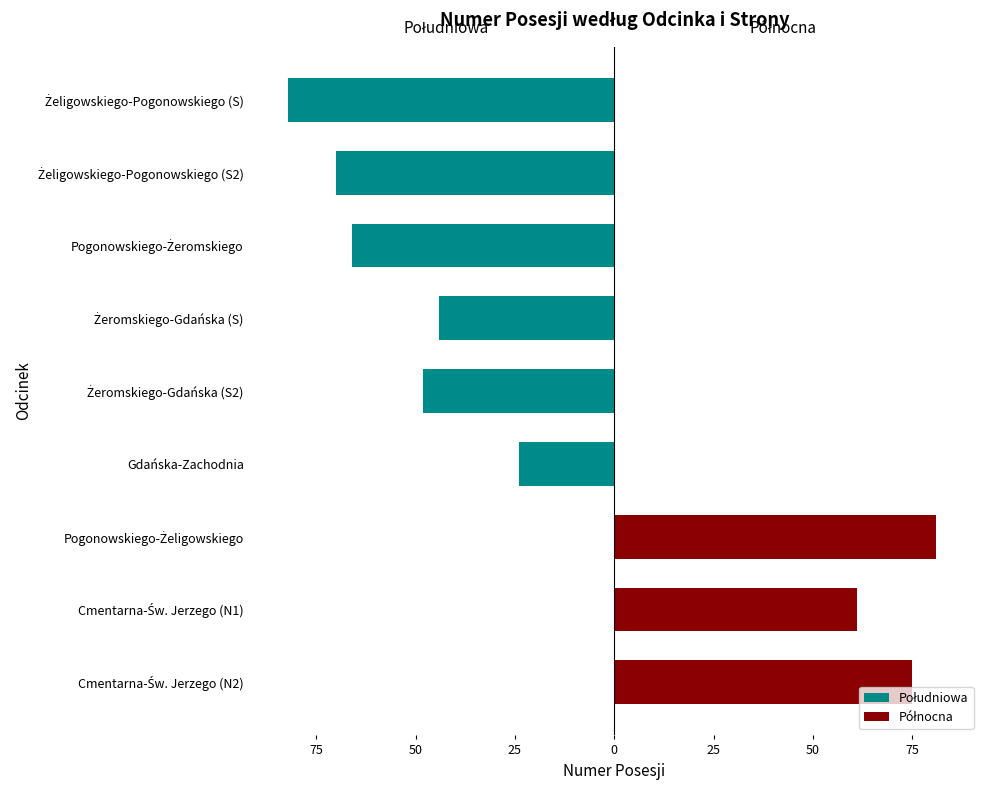

At how many categories does at least one series exceed -47?

9